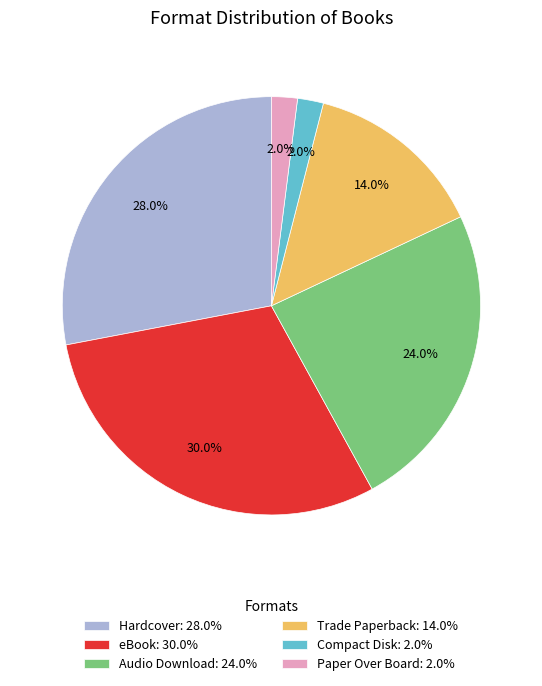

Count the number of slices in the pie.

6